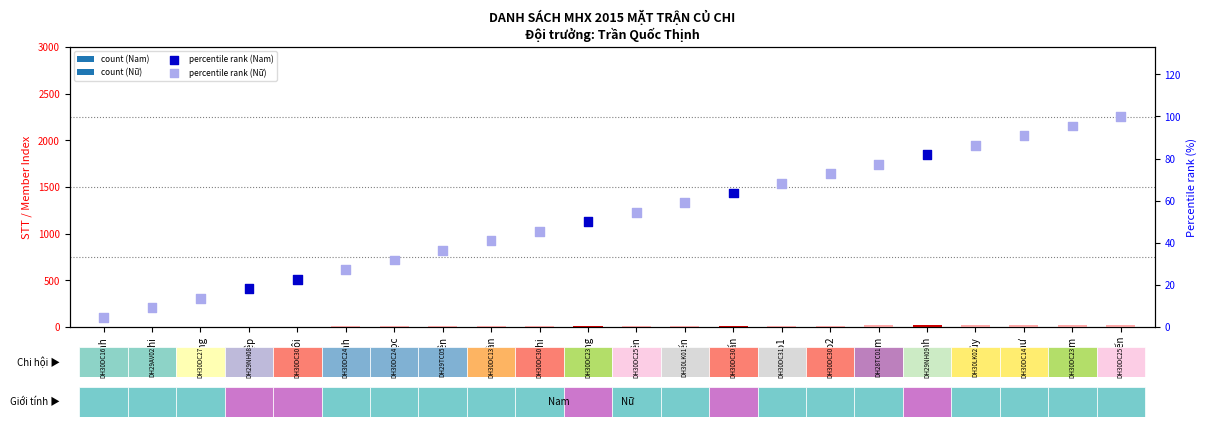

What is the ratio of the value at Tuấn to the value at Hiệp?

3.5